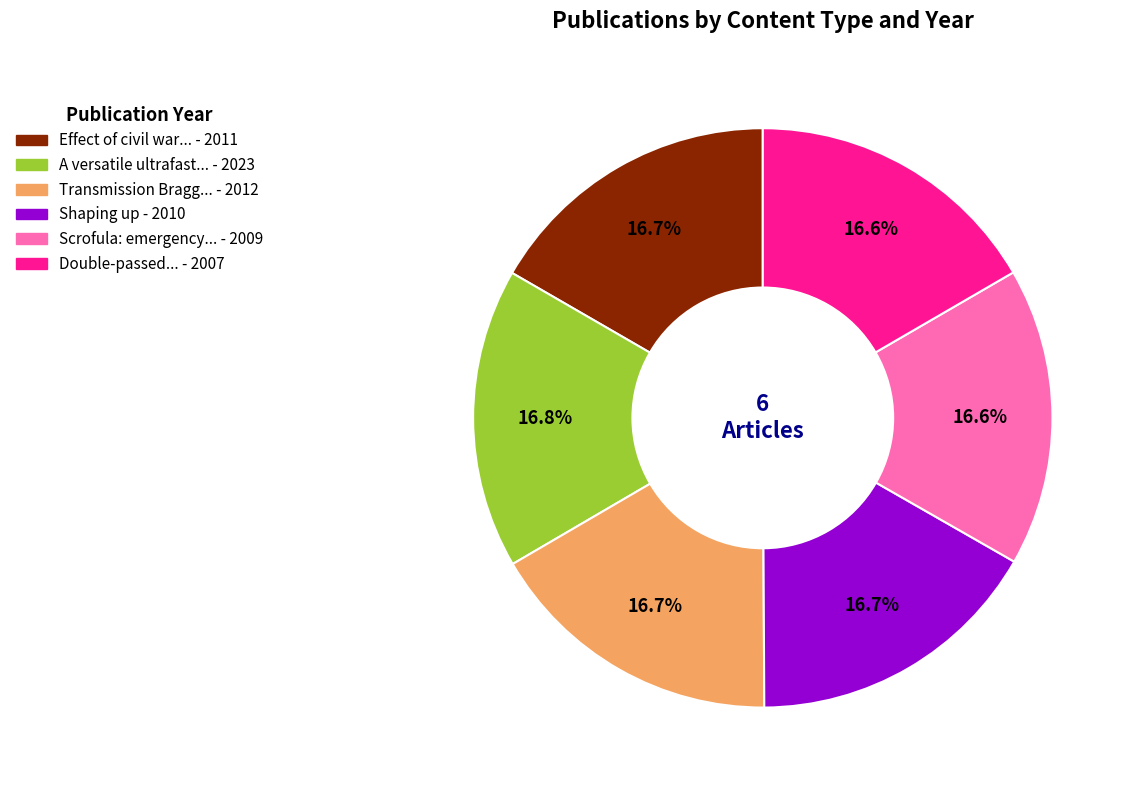

What is the ratio of the value at Shaping up - 2010 to the value at A versatile ultrafast... - 2023?

1.0